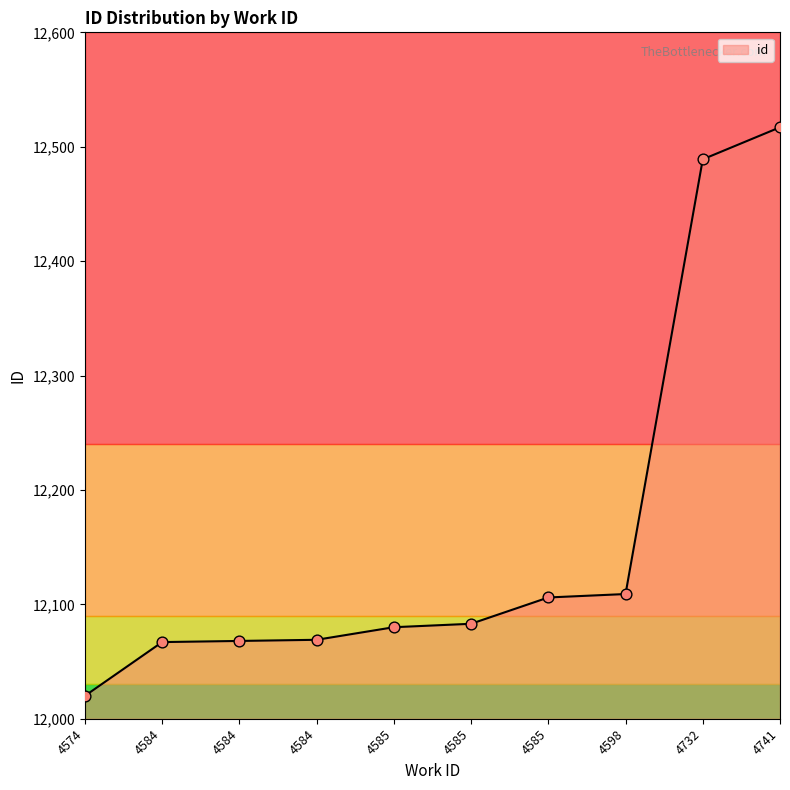

What is the change in value from 4574 to 4585?

+86